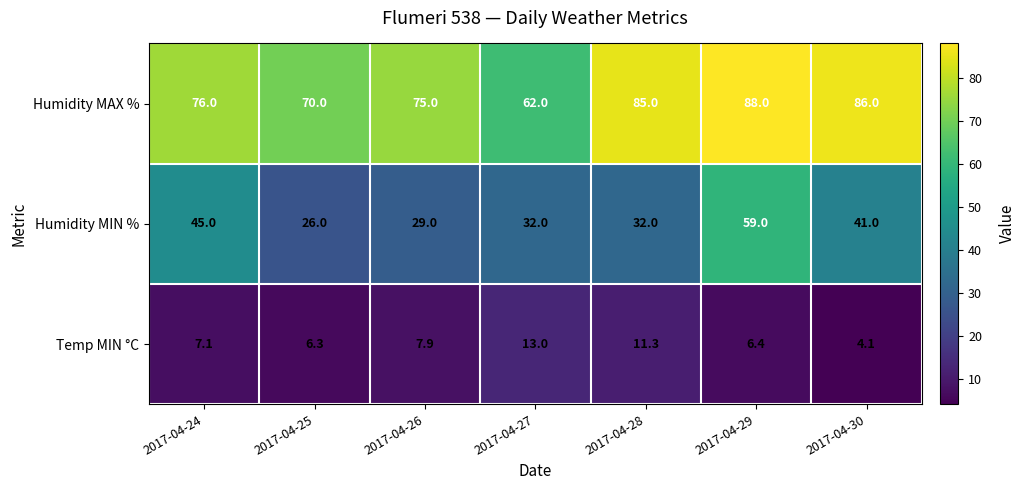

How many values in the Humidity MIN % series are below 32?

2